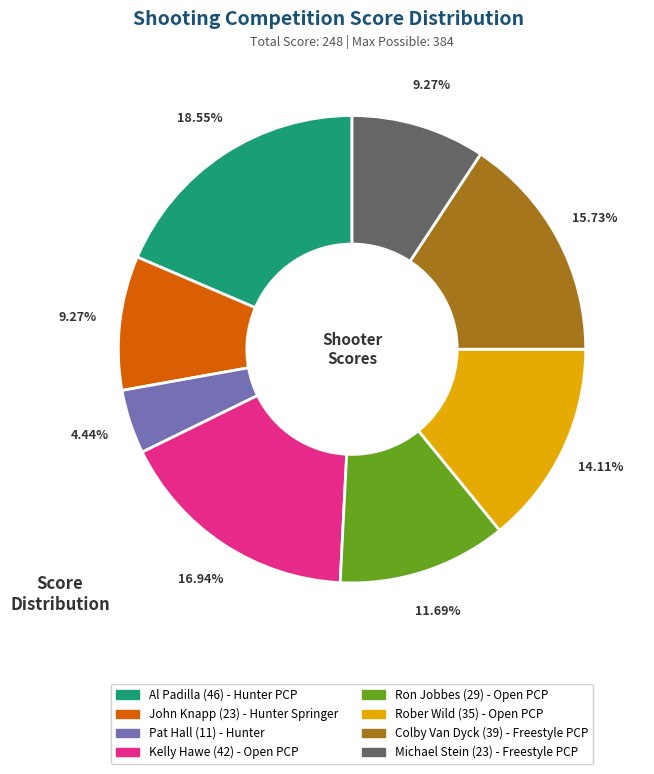

The Rober Wild slice represents 2% of the pie. True or false?

False